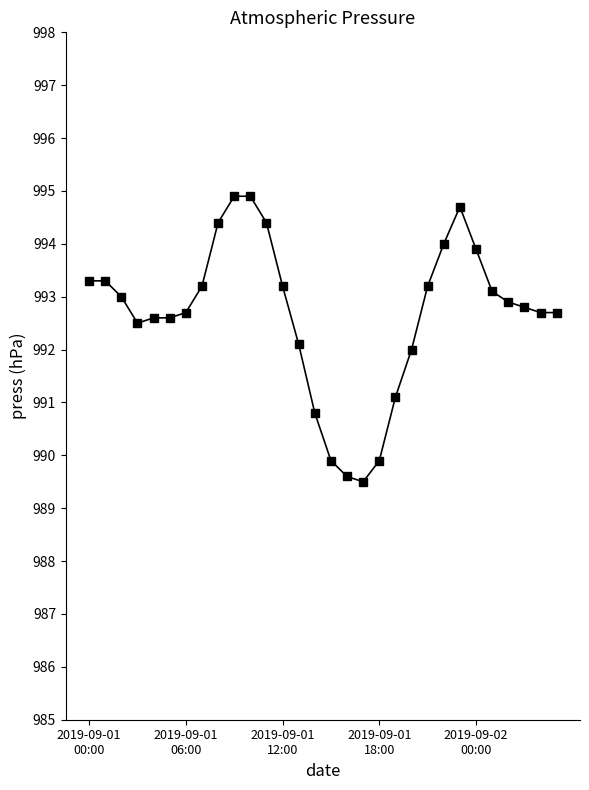

What is the value of the 25th point from the left?

993.9